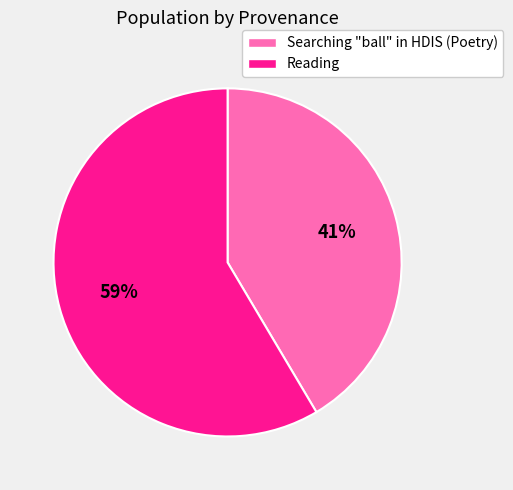

Which category has the smallest portion of the pie?

Searching "ball" in HDIS (Poetry)